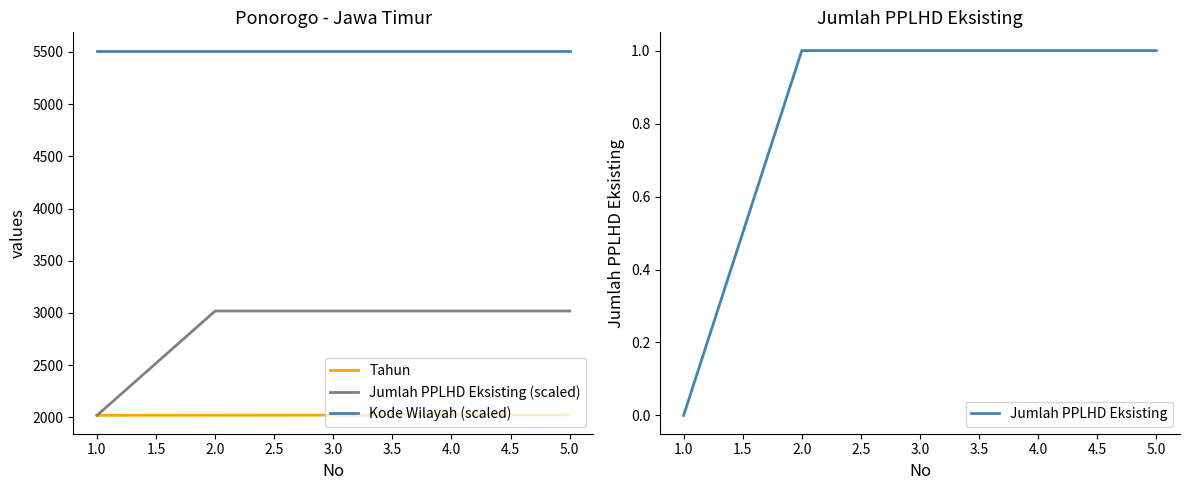

True or false: Jumlah PPLHD Eksisting (scaled) has more than 0 points higher than both neighbors.

False